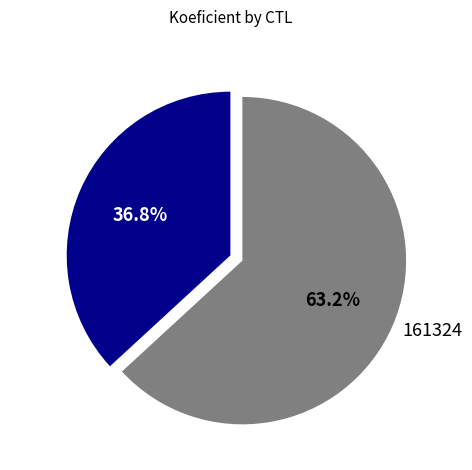

Count the number of slices in the pie.

2